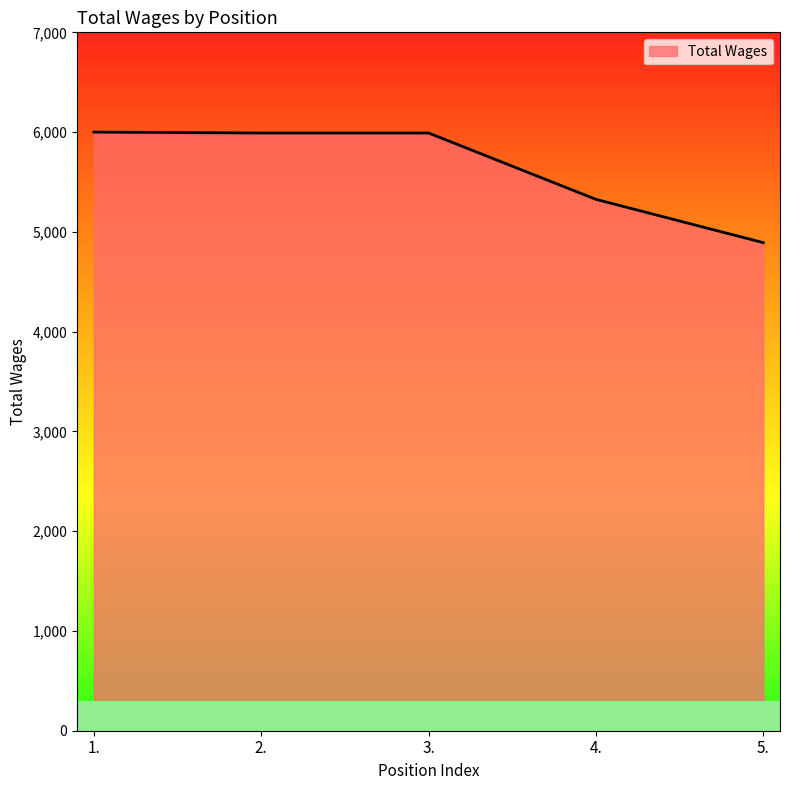

What value does the data have at 2., to the nearest 50?

6000